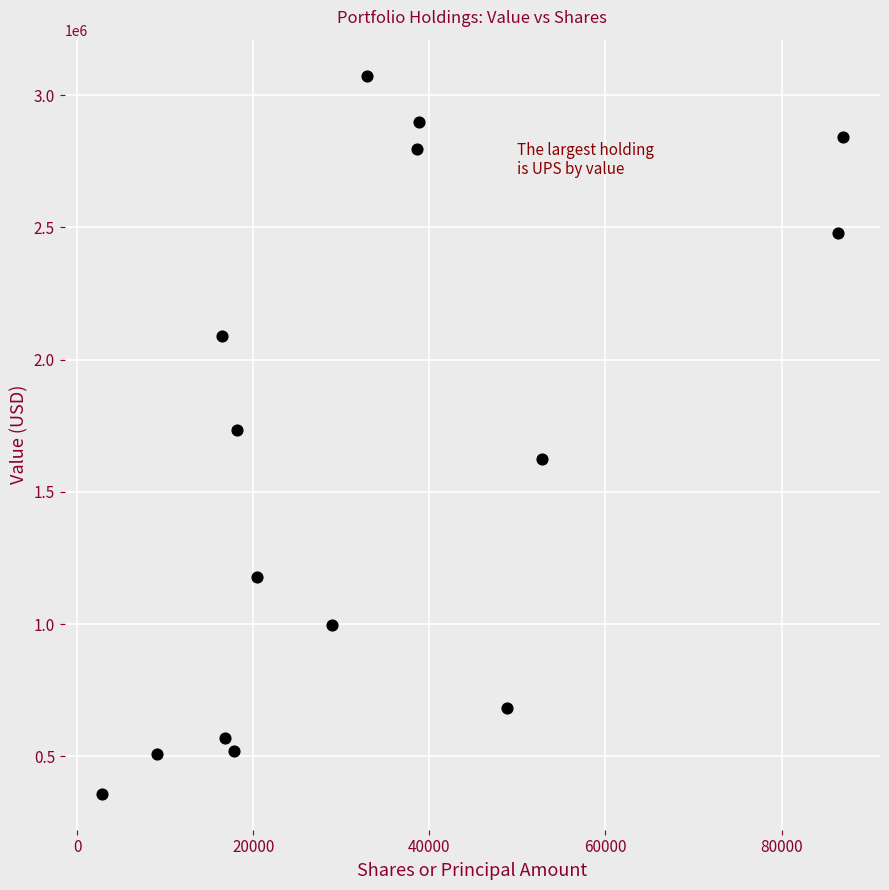

What is the range of Y values (max minus min)?

2716000